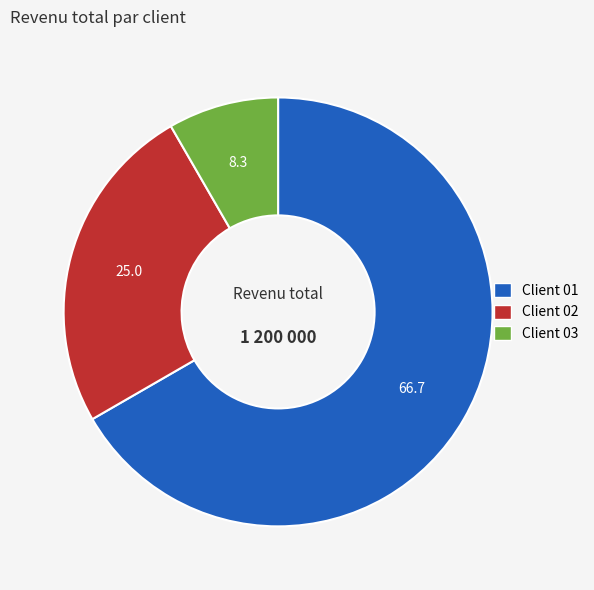

Approximately how many times larger is the value at Client 01 compared to Client 03?

8.0